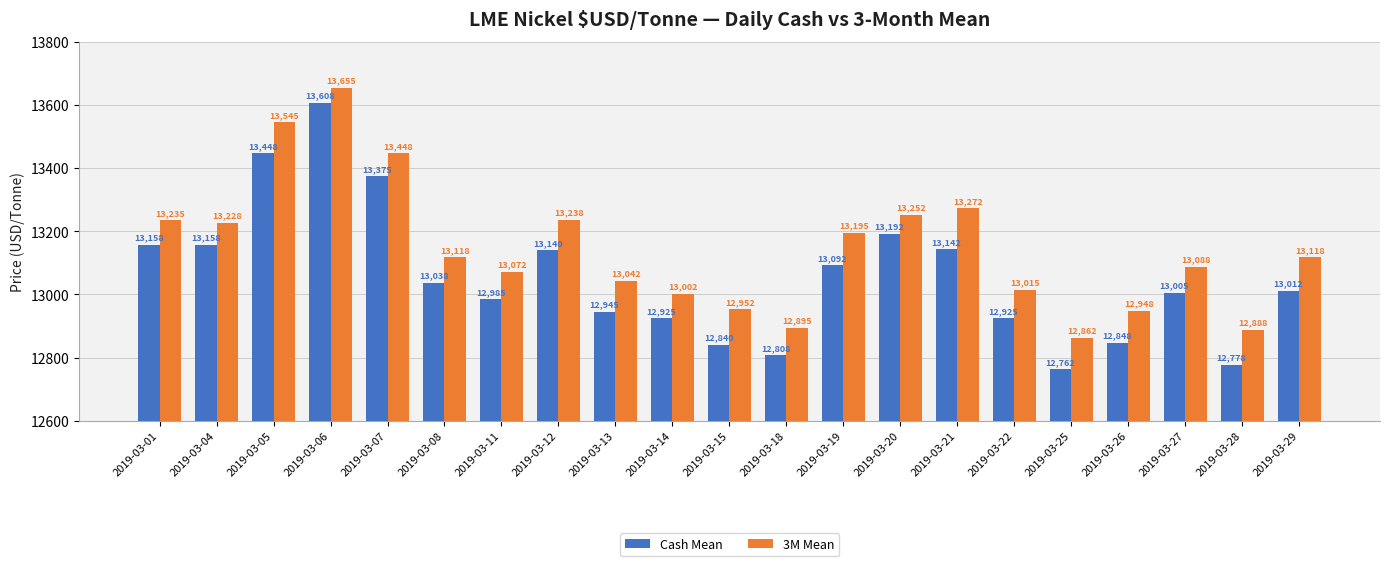

How many bars are there in each group?

2